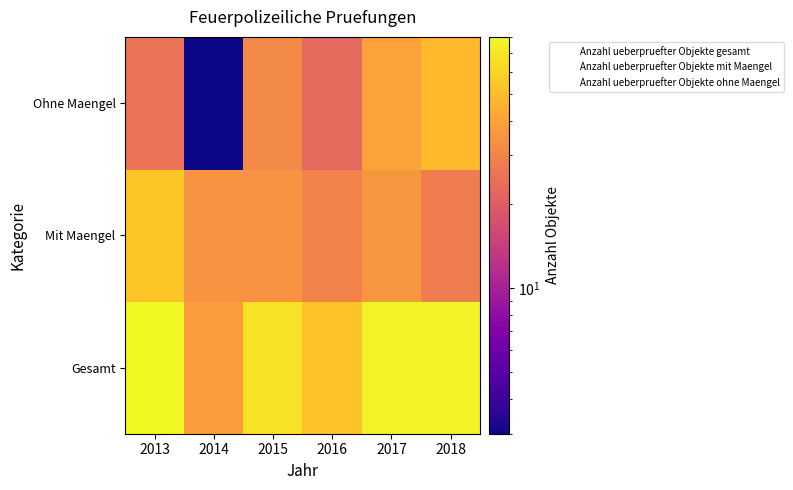

At which category is the sum across all series the highest?

2013